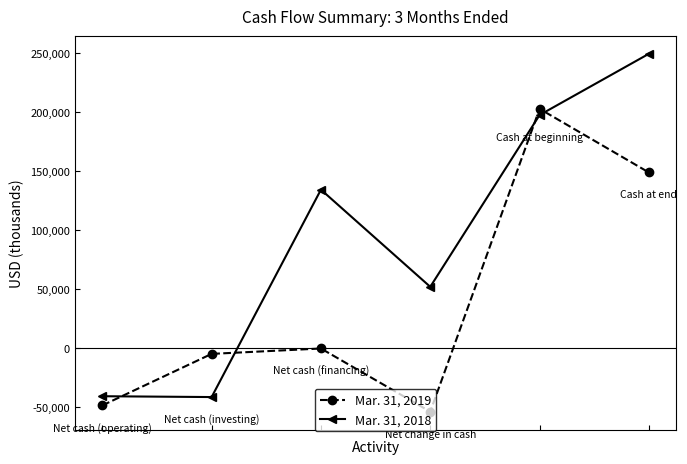

After their last crossing, which series has the higher values: Mar. 31, 2018 or Mar. 31, 2019?

Mar. 31, 2018